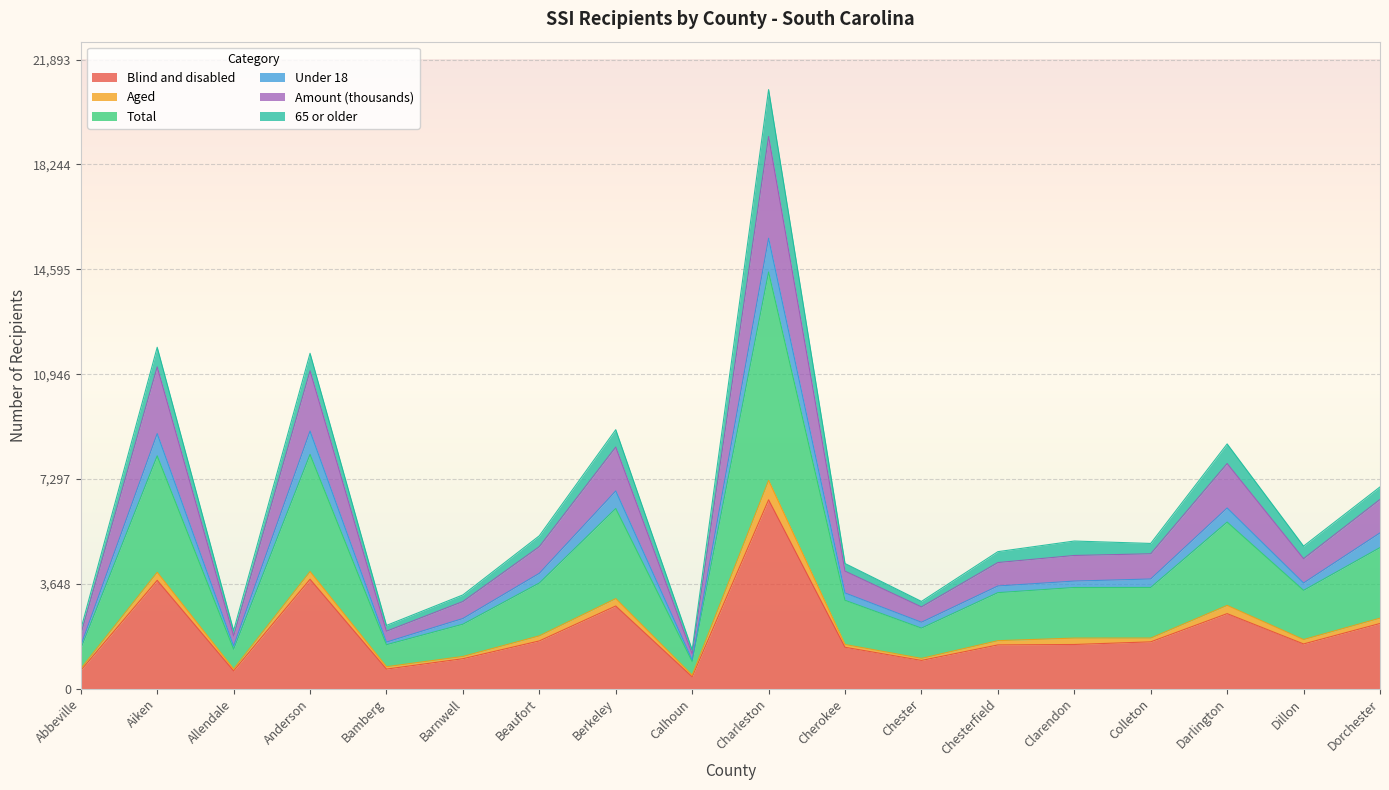

Which category has the highest value in the Blind and disabled series?

Charleston